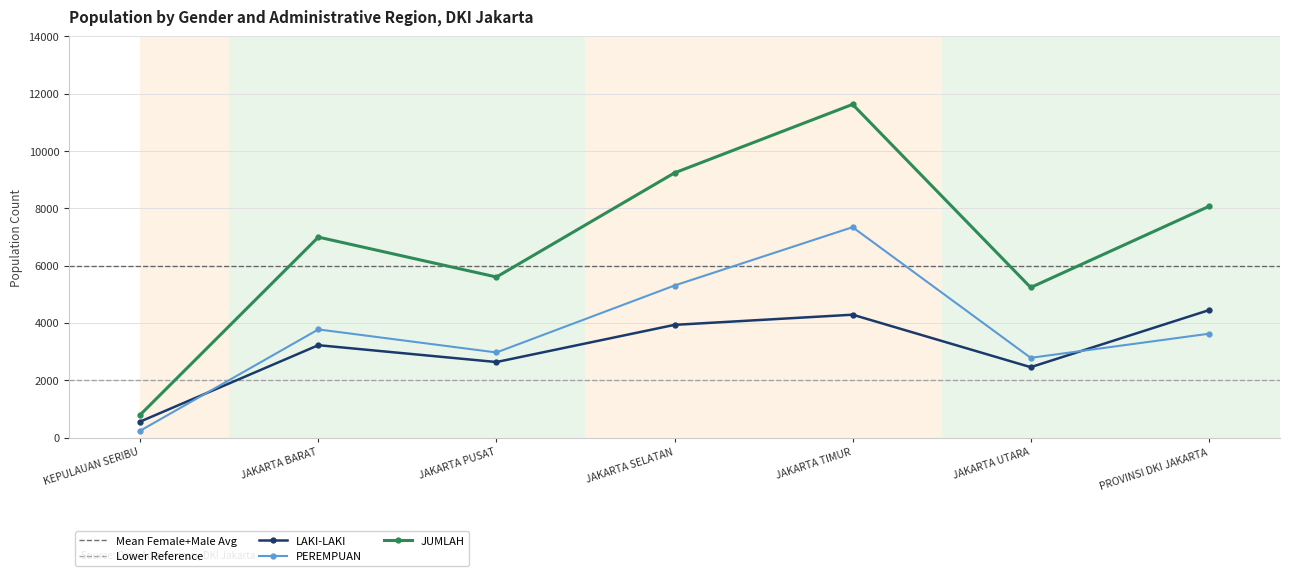

Where does the PEREMPUAN series first go above 3620?

JAKARTA BARAT